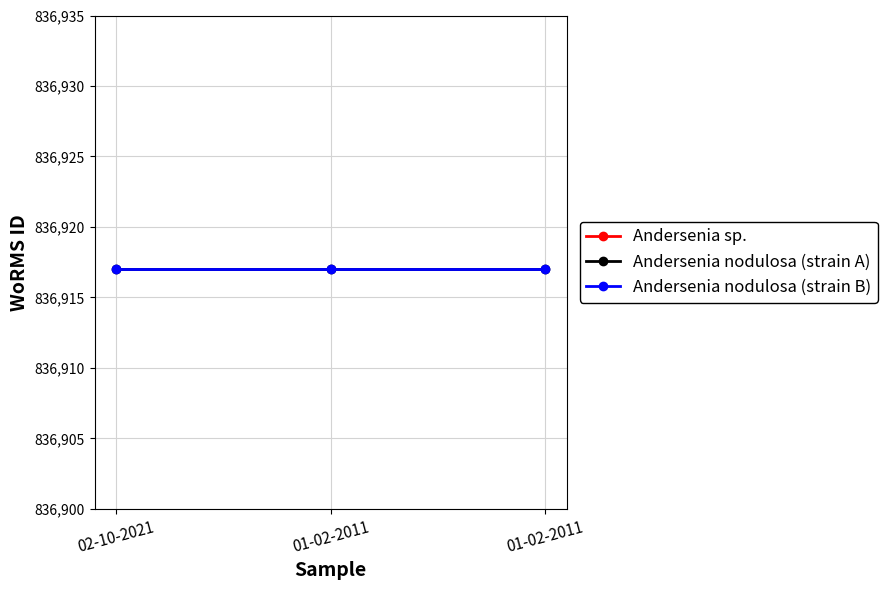

What is the maximum value for Andersenia sp.?

836481